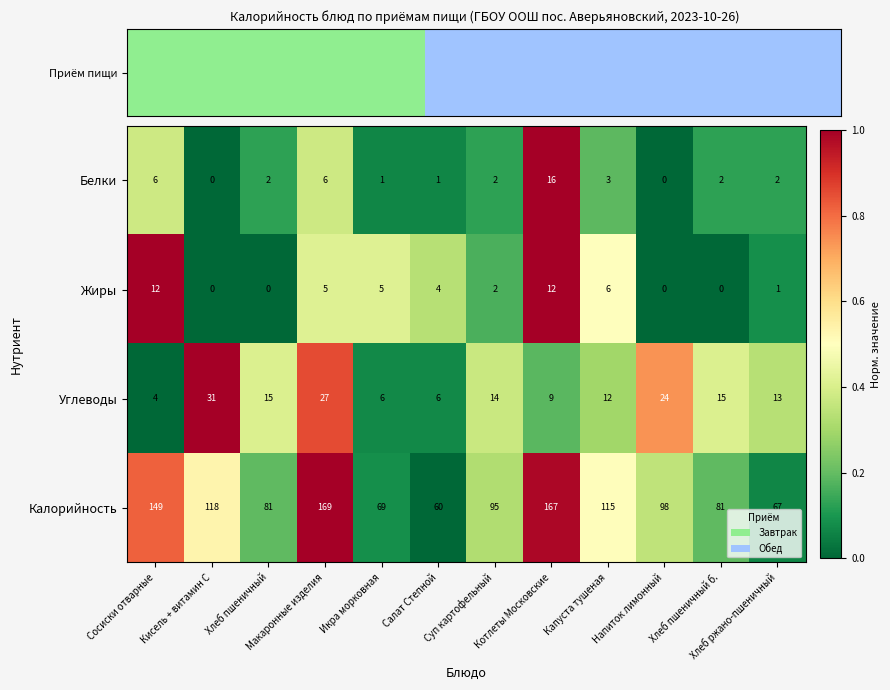

At Хлеб пшеничный, list the series in order from smallest to largest.

Жиры, Белки, Углеводы, Калорийность